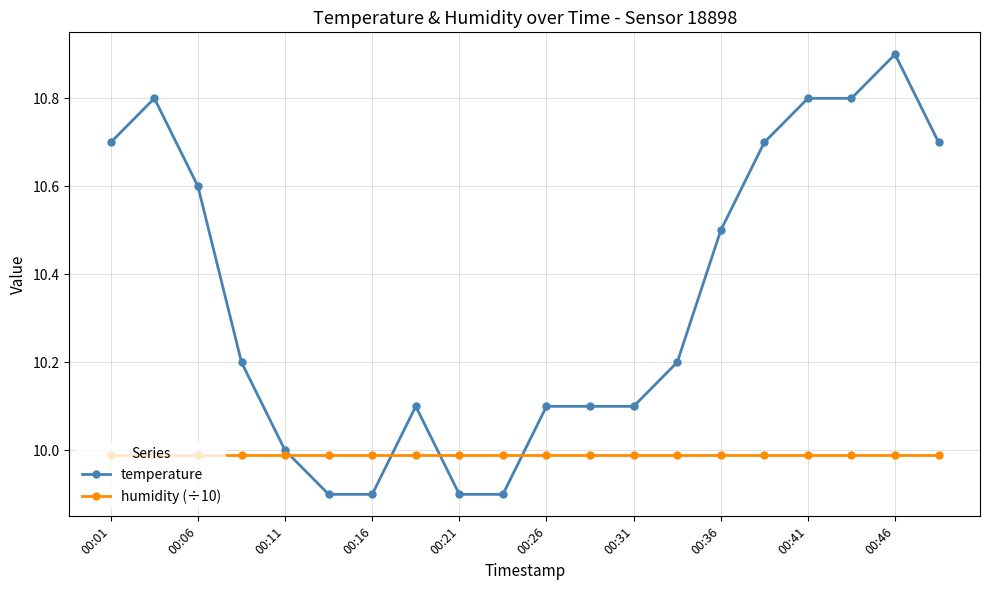

What is the value of the humidity (÷10) point at the 1st from the left?

10.0